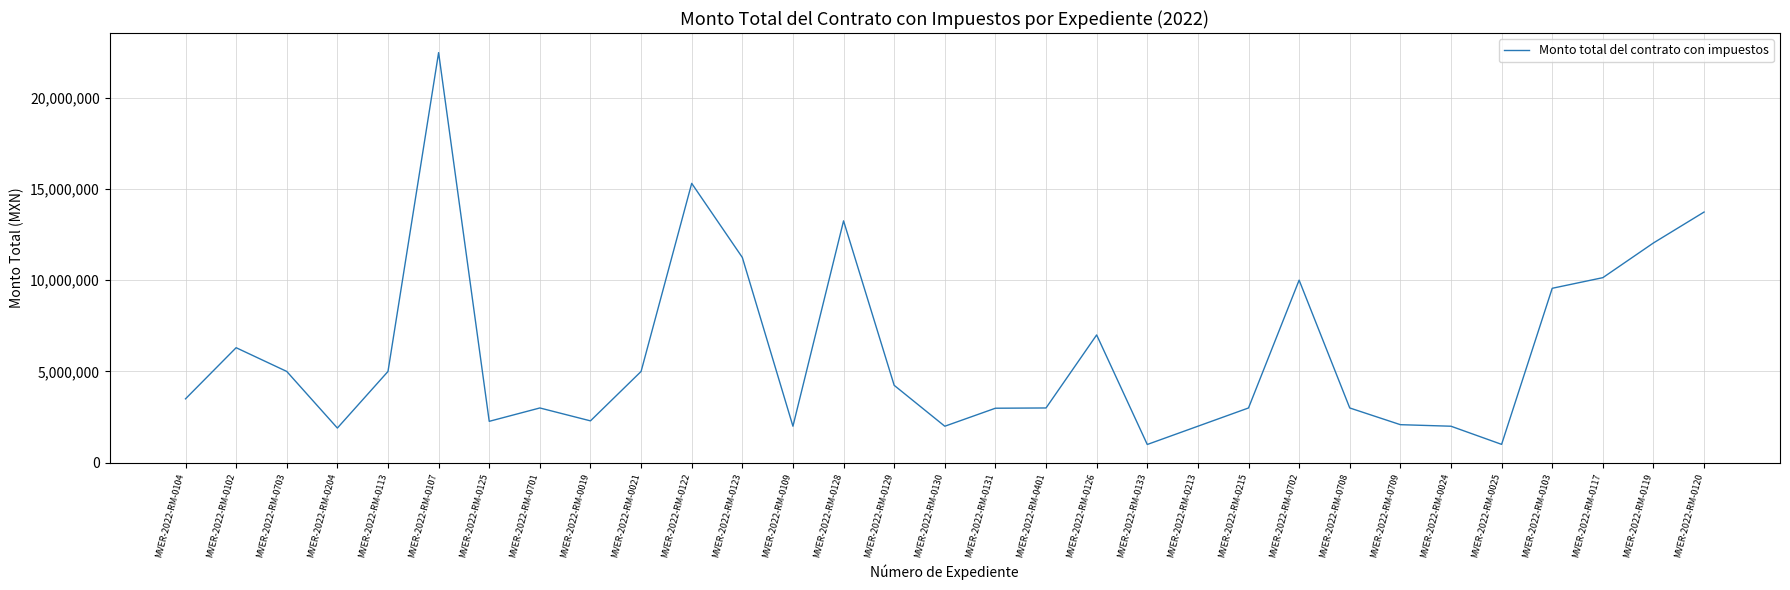

What is the approximate value at MVER-2022-RM-0019?

2293382.4